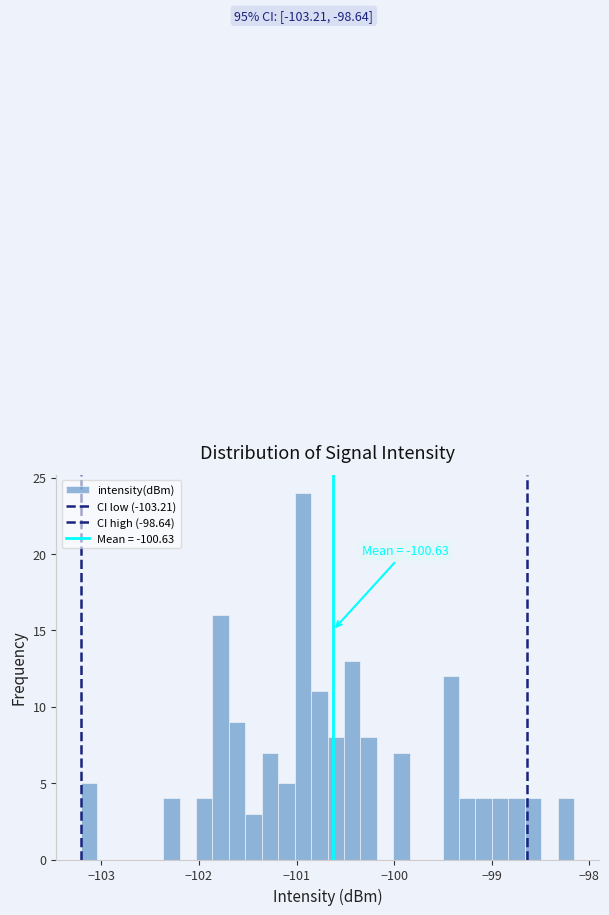

Read against the x-axis, roughly where is the centre of the tallest bar?

-100.9